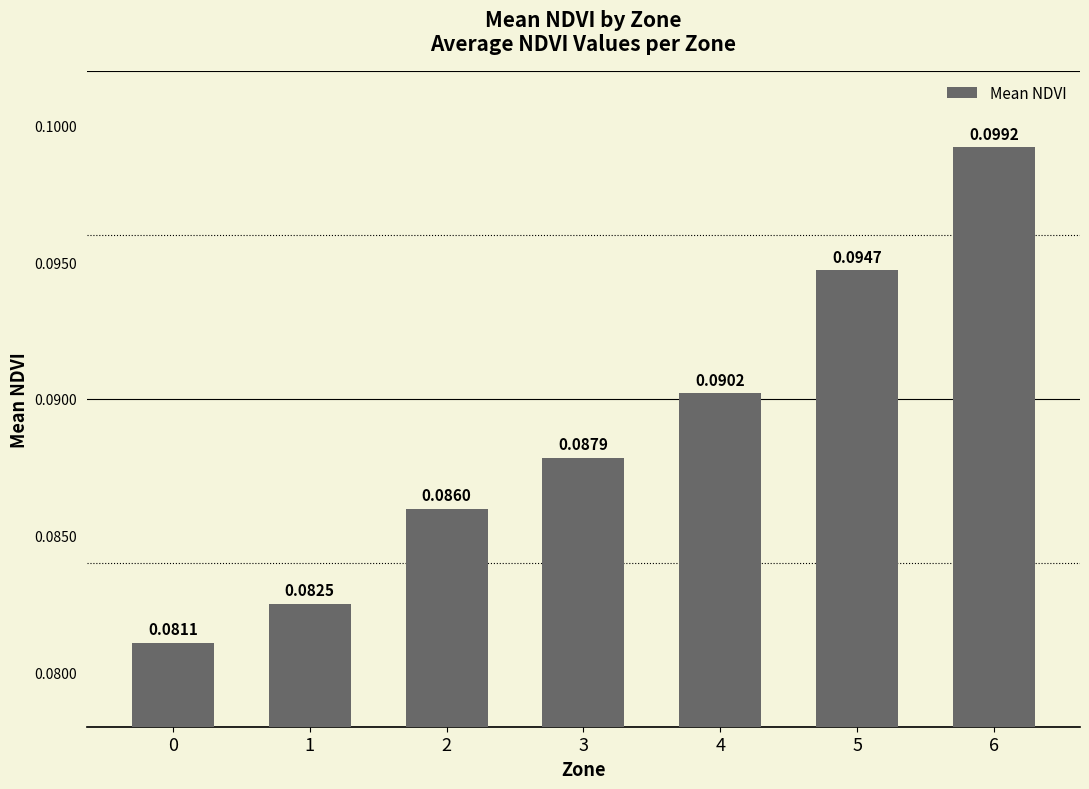

What is the sum of all values?

0.6